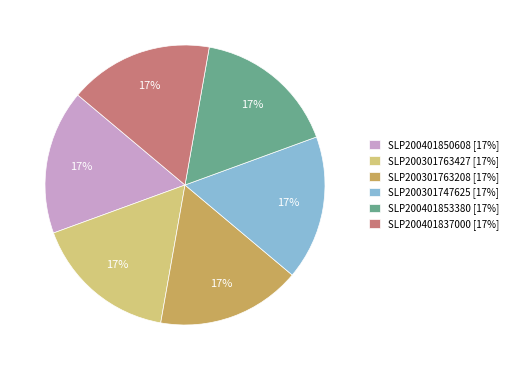

To the nearest percent, what portion does SLP200401837000 represent?

17%